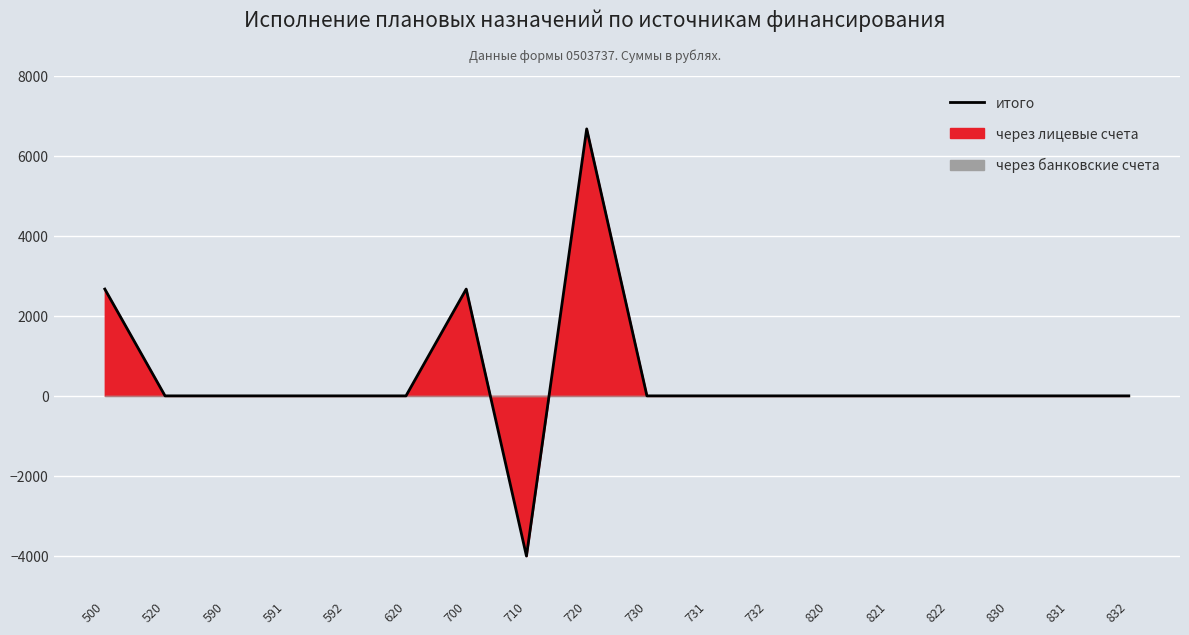

What is the sum of all values?

8000.0